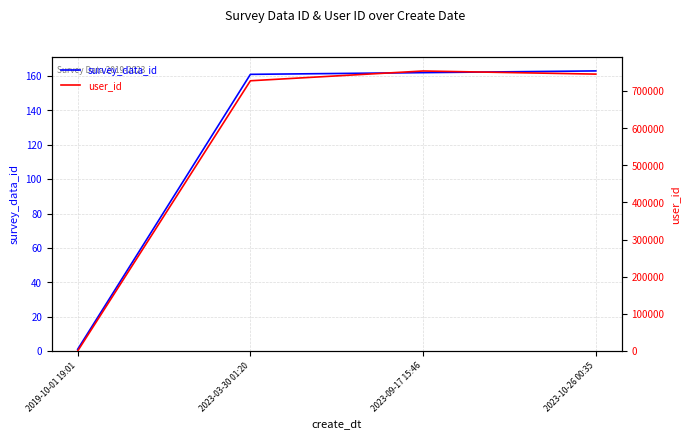

What is the difference between the survey_data_id values at 2019-10-01 19:01 and 2023-10-26 00:35?

162